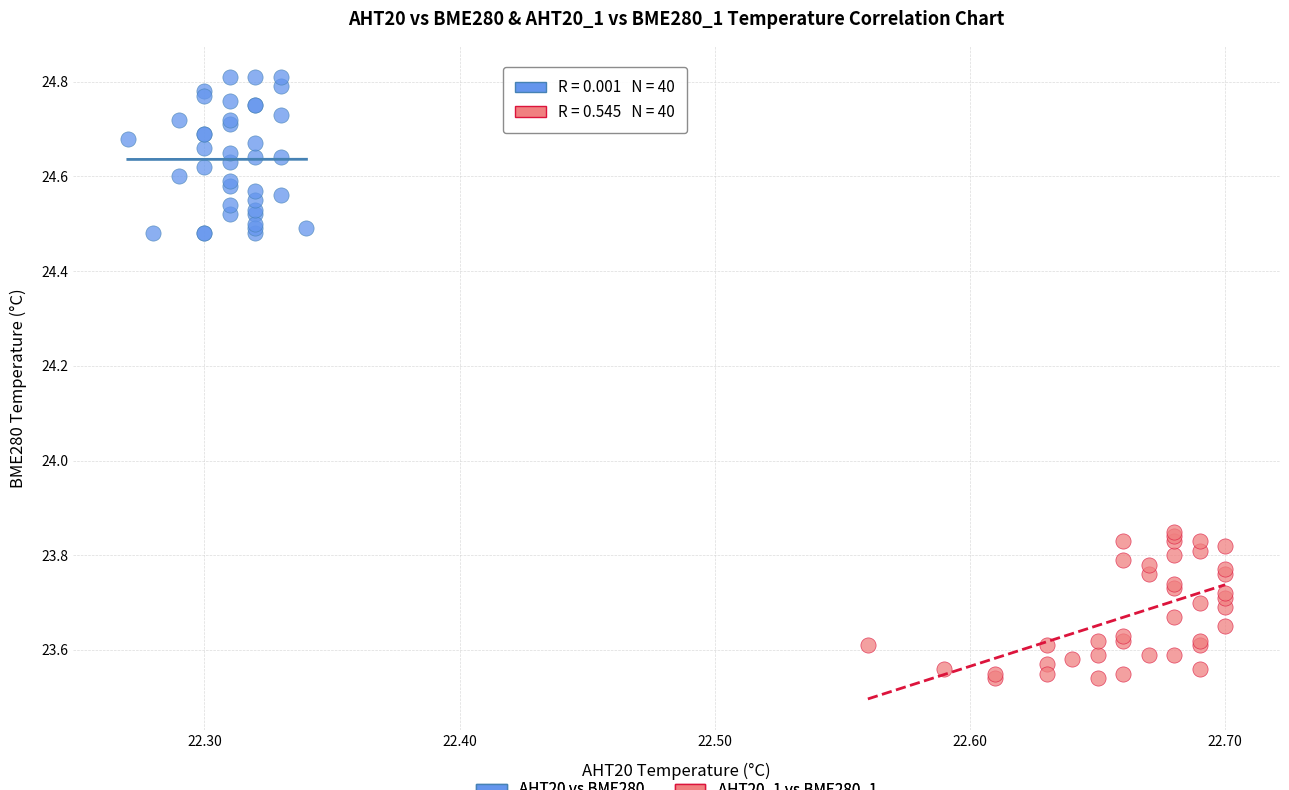

Which series reaches the maximum Y coordinate?

AHT20 vs BME280